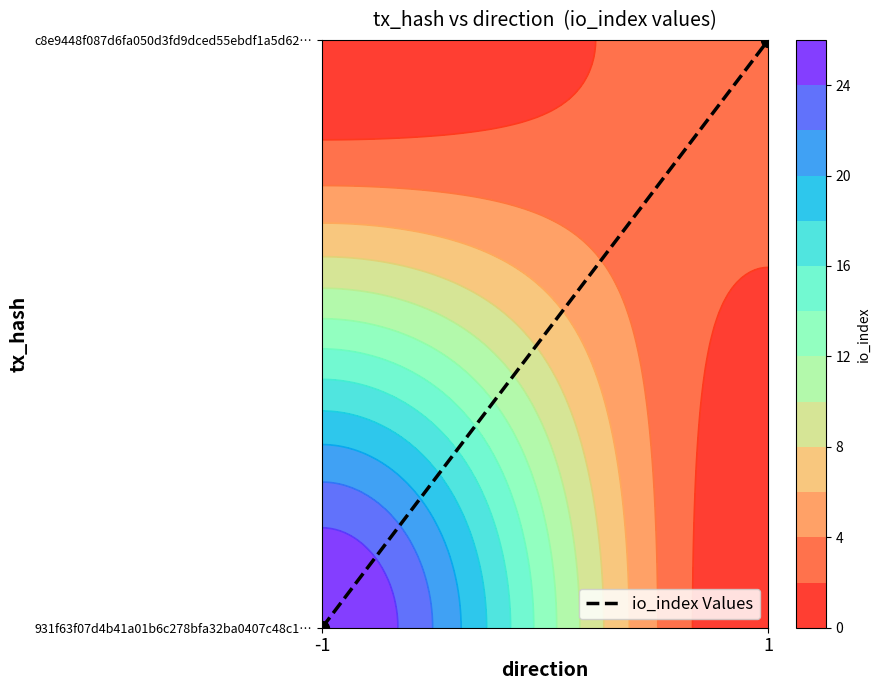

Is it true that the value at 1 is 1?

True